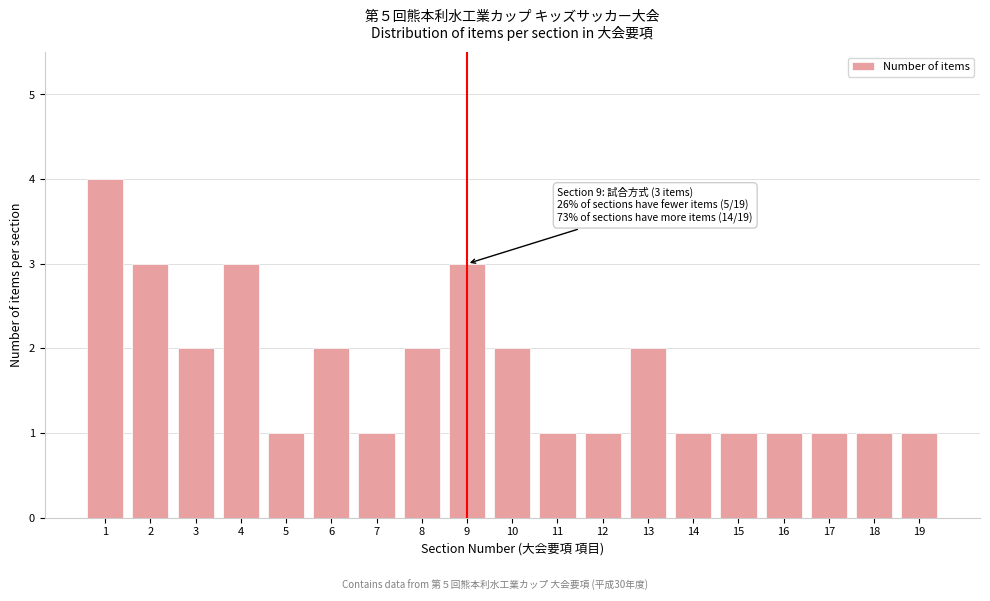

Reading left to right, transcribe all the data shown in this chart.

4	3	2	3	1	2	1	2	3	2	1	1	2	1	1	1	1	1	1